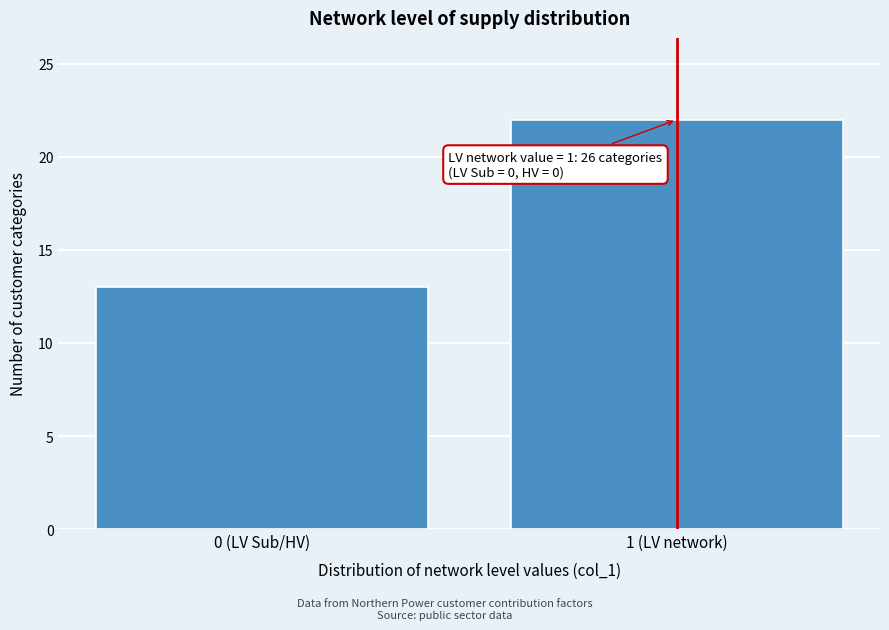

Reading left to right, what are all the values shown in this chart?

0 (LV Sub/HV)=13	1 (LV network)=22